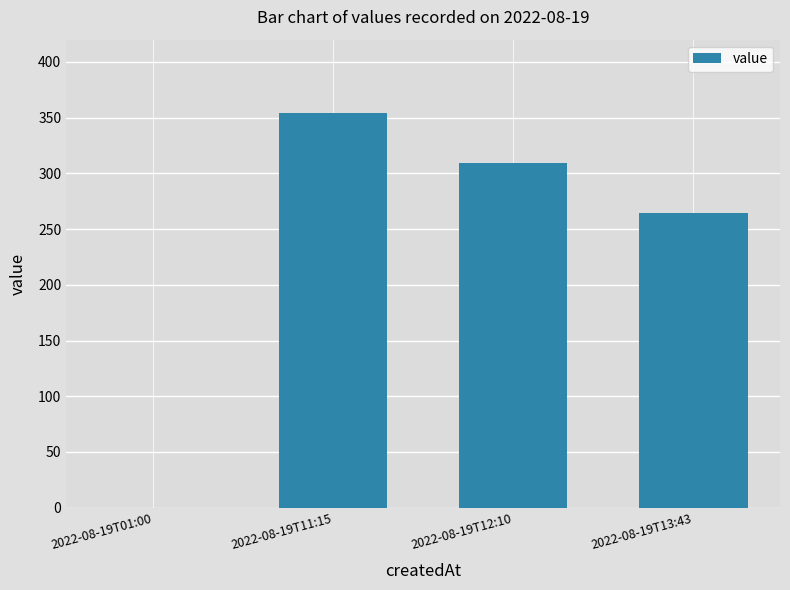

Count the number of data series in this chart.

1